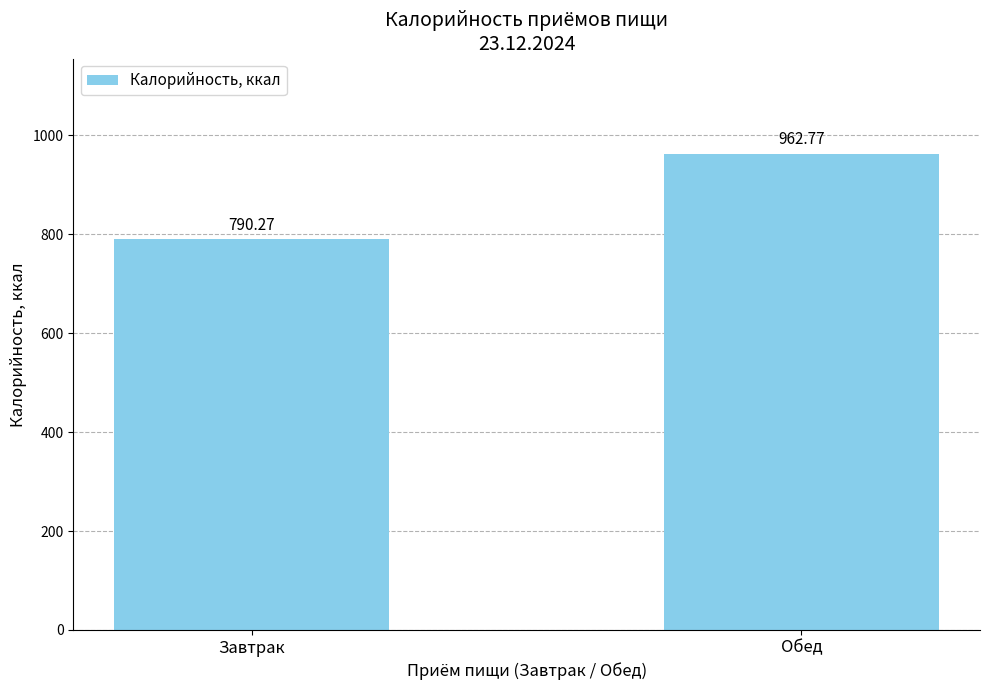

What is the sum of the values at Обед and Завтрак?

1753.0